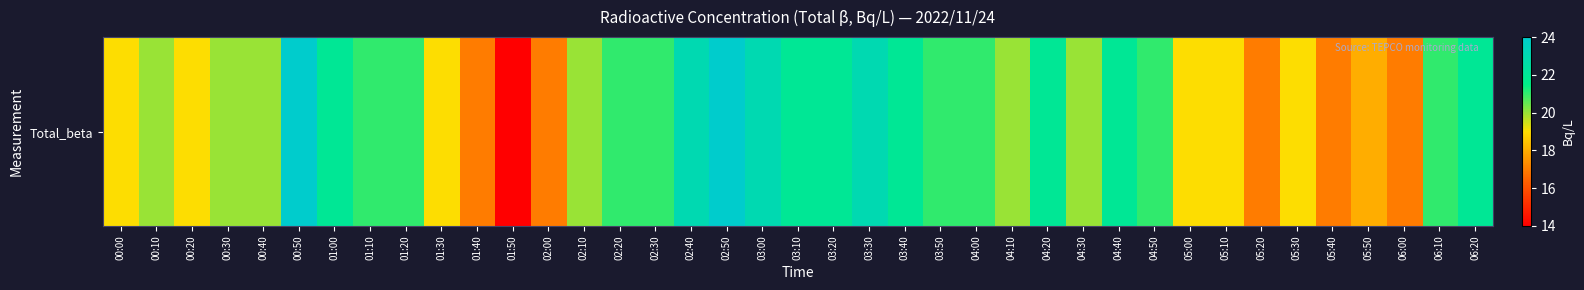

How many values exceed 21?

12